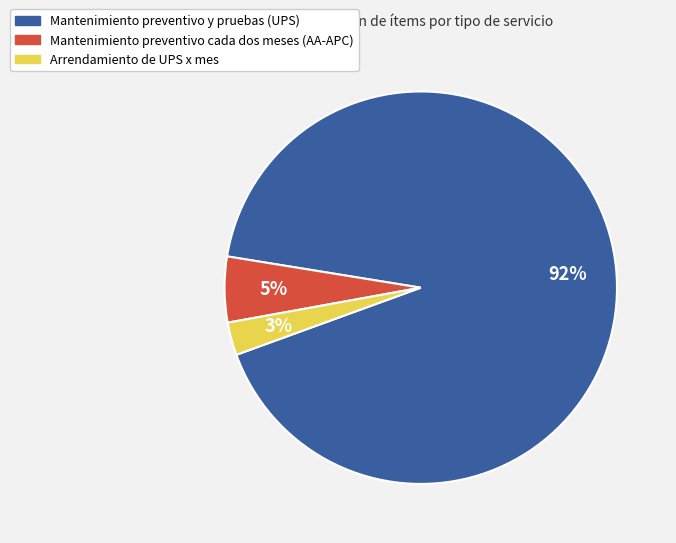

What is the majority slice?

Mantenimiento preventivo y pruebas (UPS)